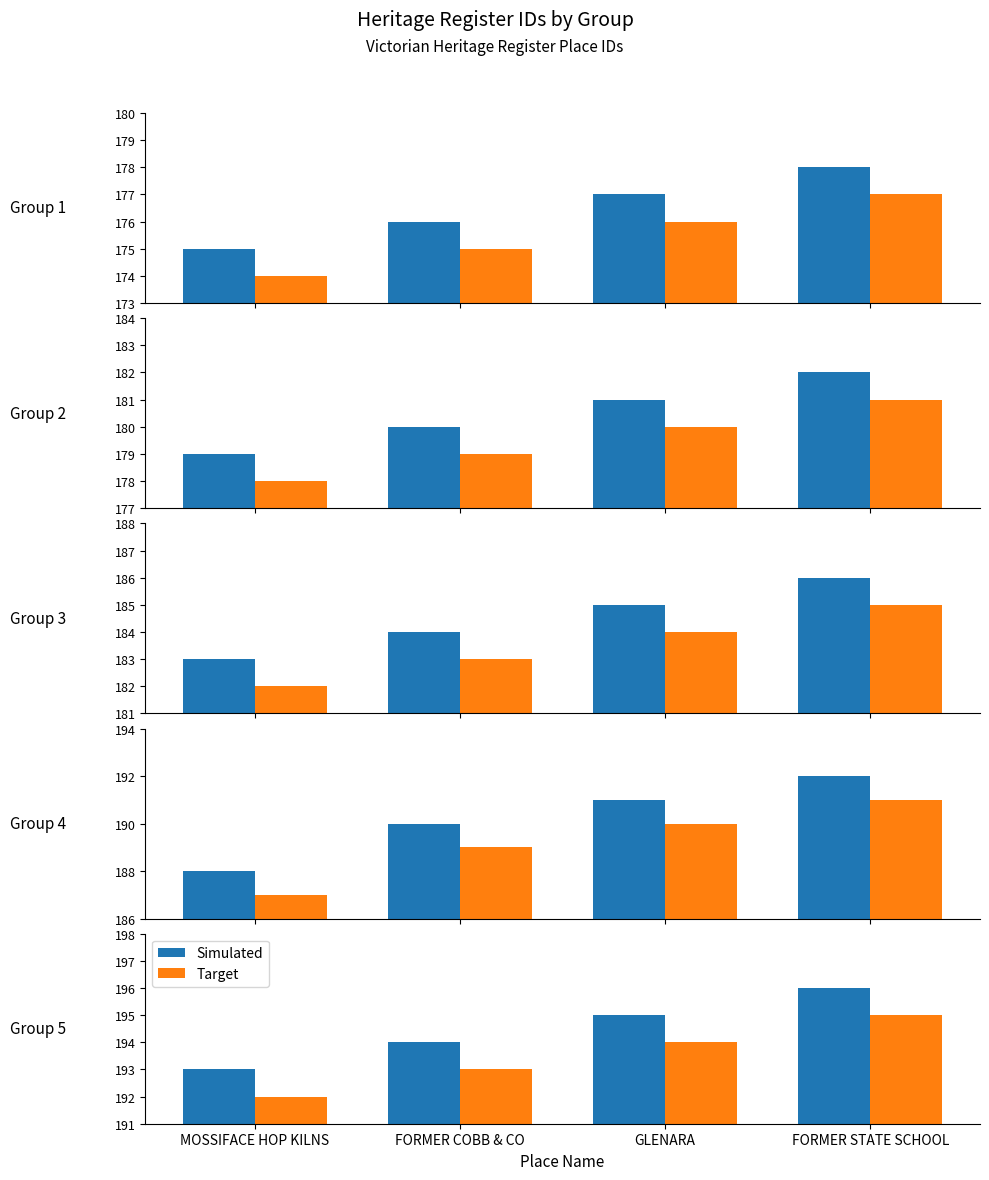

At which label does Simulated first exceed 195?

FORMER STATE SCHOOL